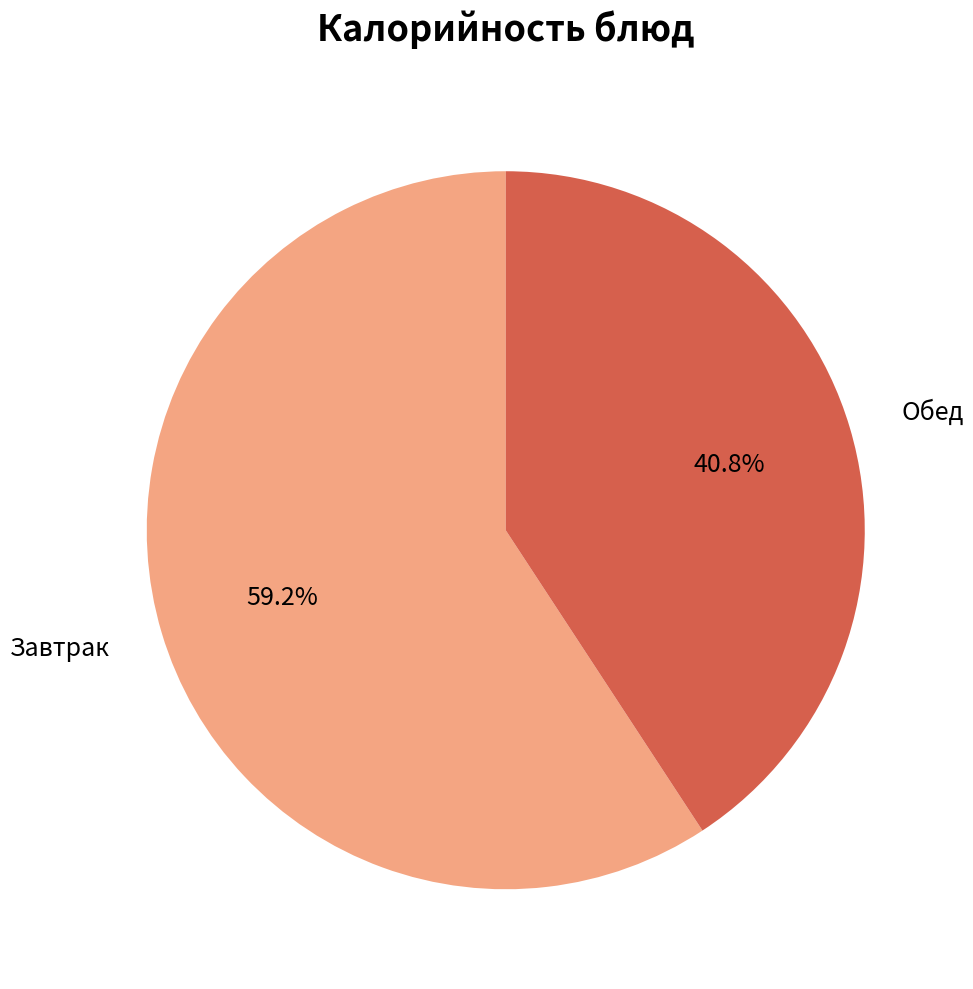

Is there a majority slice in this chart?

Yes